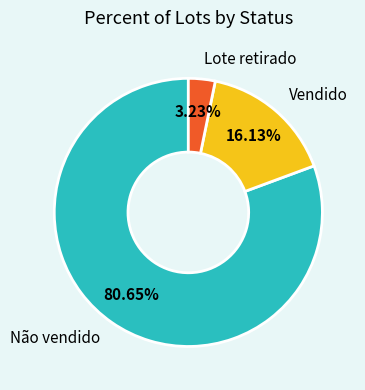

Is there a majority slice in this chart?

Yes